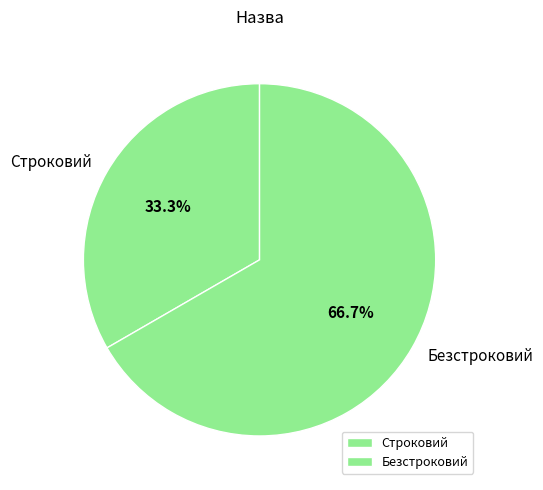

Which has a higher value, Безстроковий or Строковий?

Безстроковий